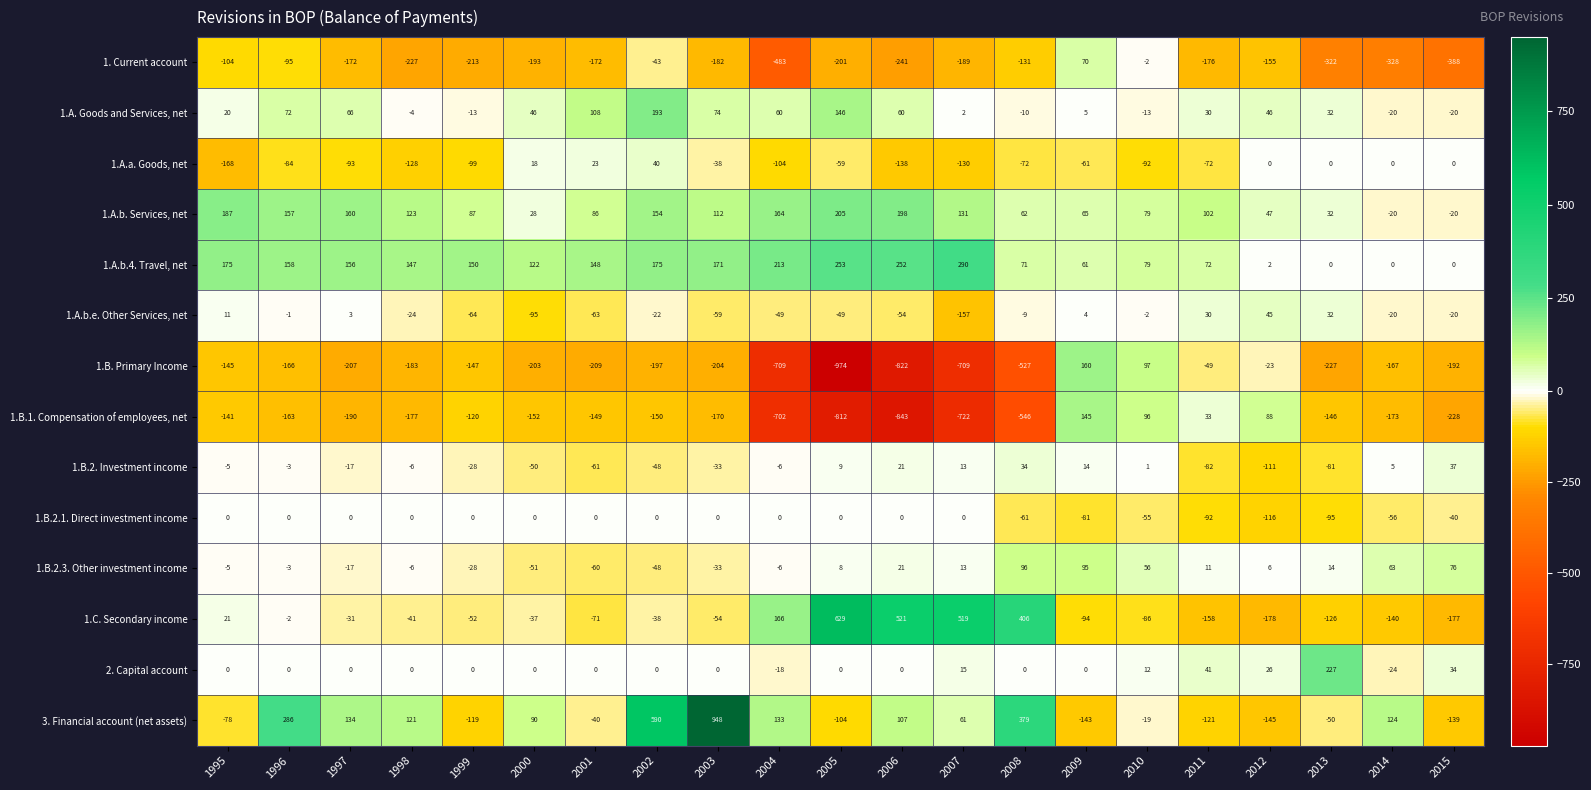

Which category has the lowest value in the 1.B.1. Compensation of employees, net series?

2006